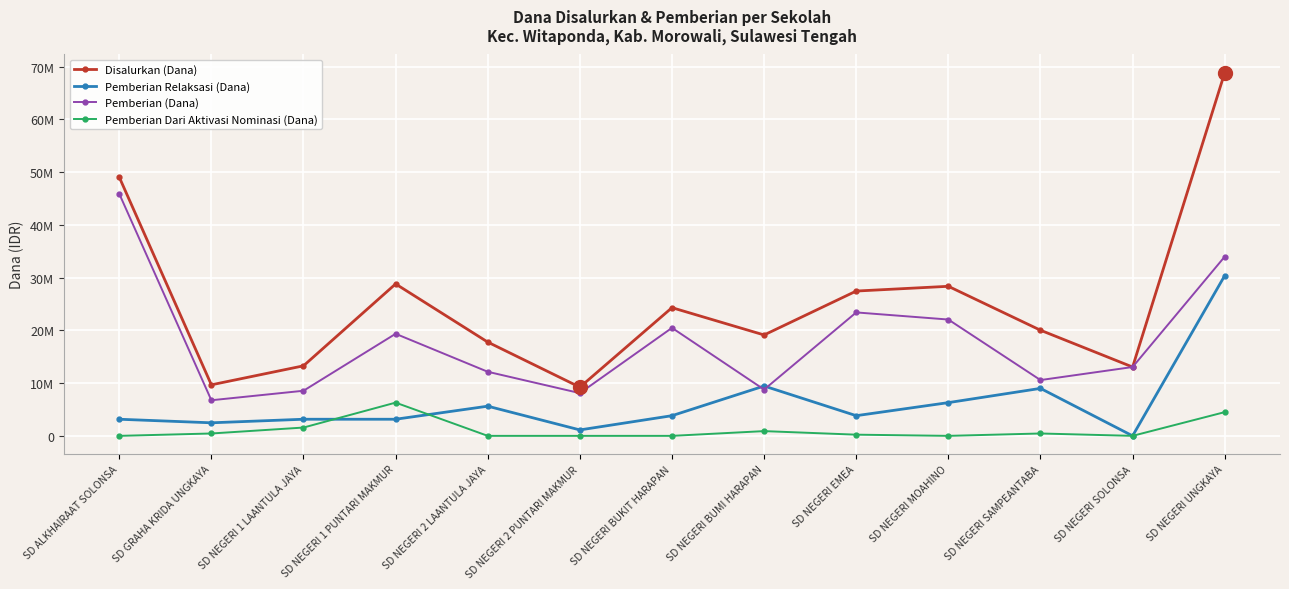

True or false: Pemberian (Dana) and Disalurkan (Dana) cross at least once.

False